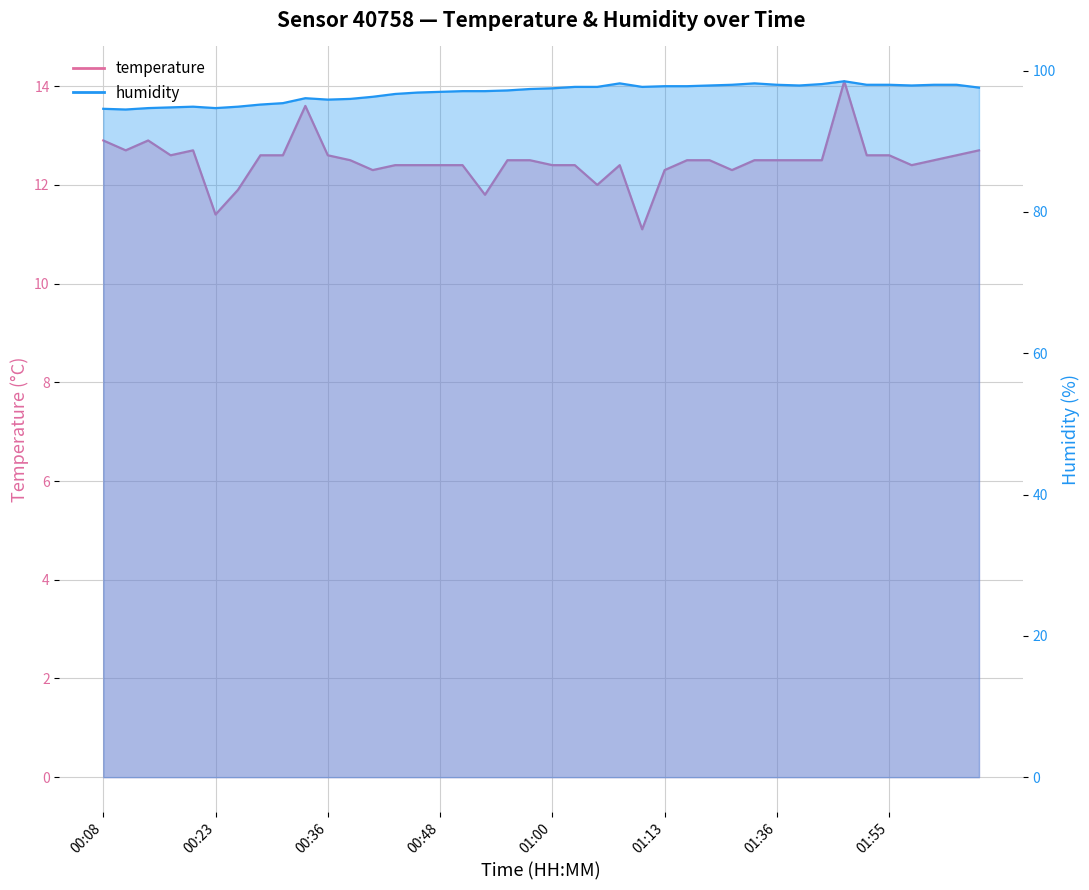

How many series are shown in this chart?

2